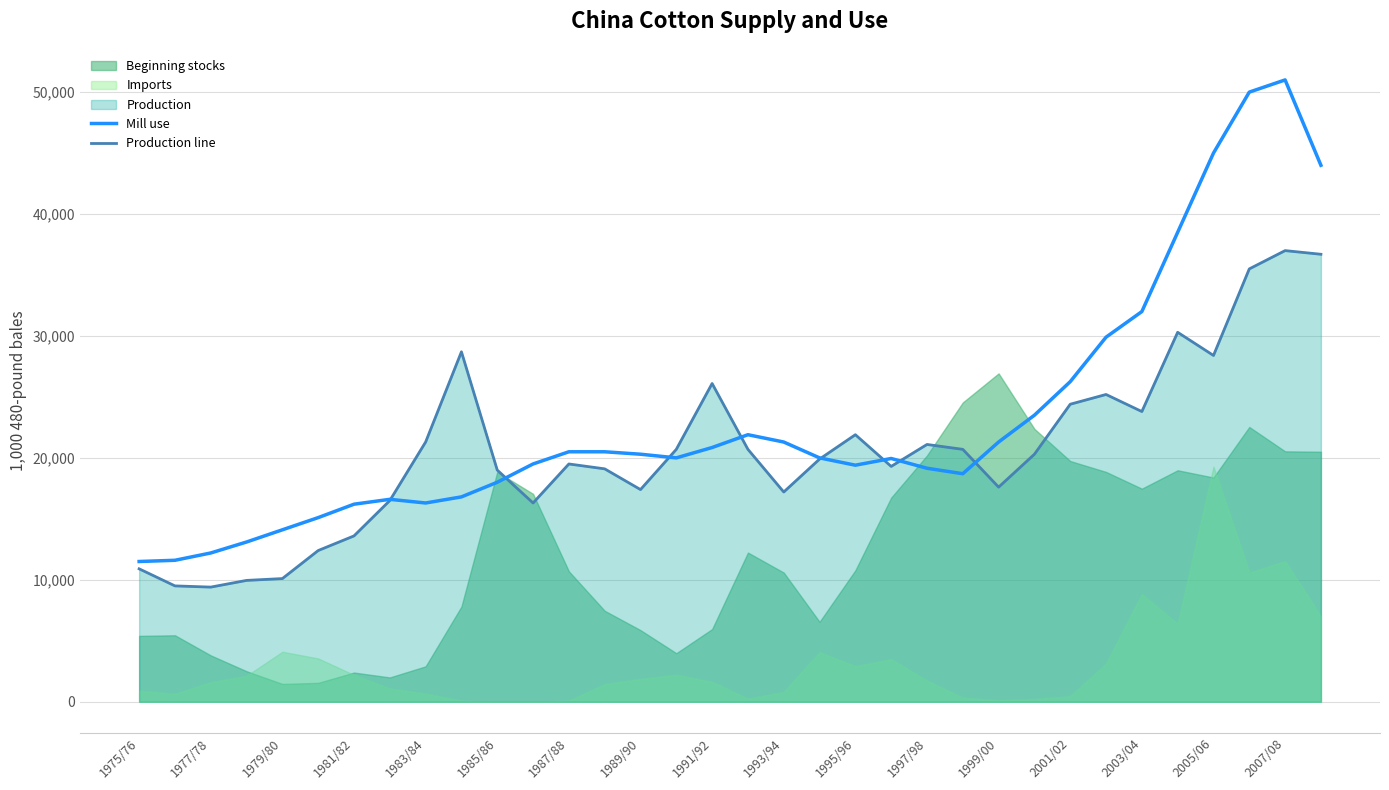

The value of Mill use at 1975/76 is 11500. True or false?

True